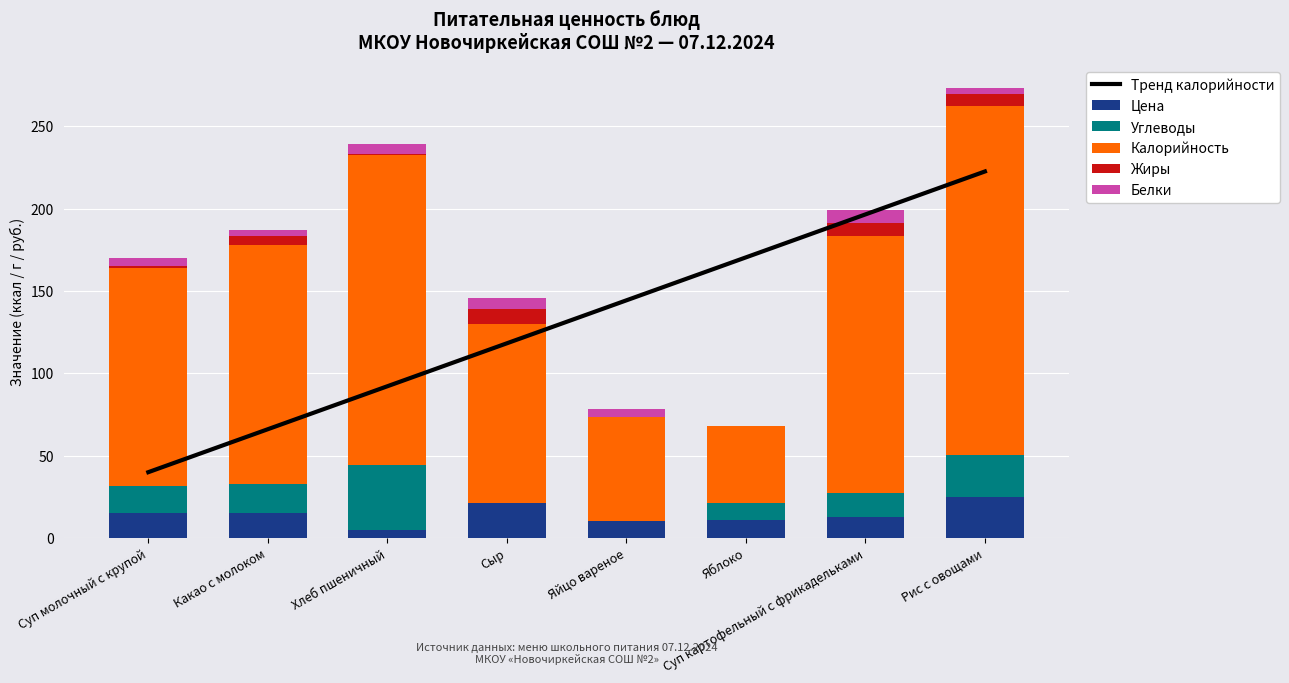

At how many categories does at least one series exceed 35?

8